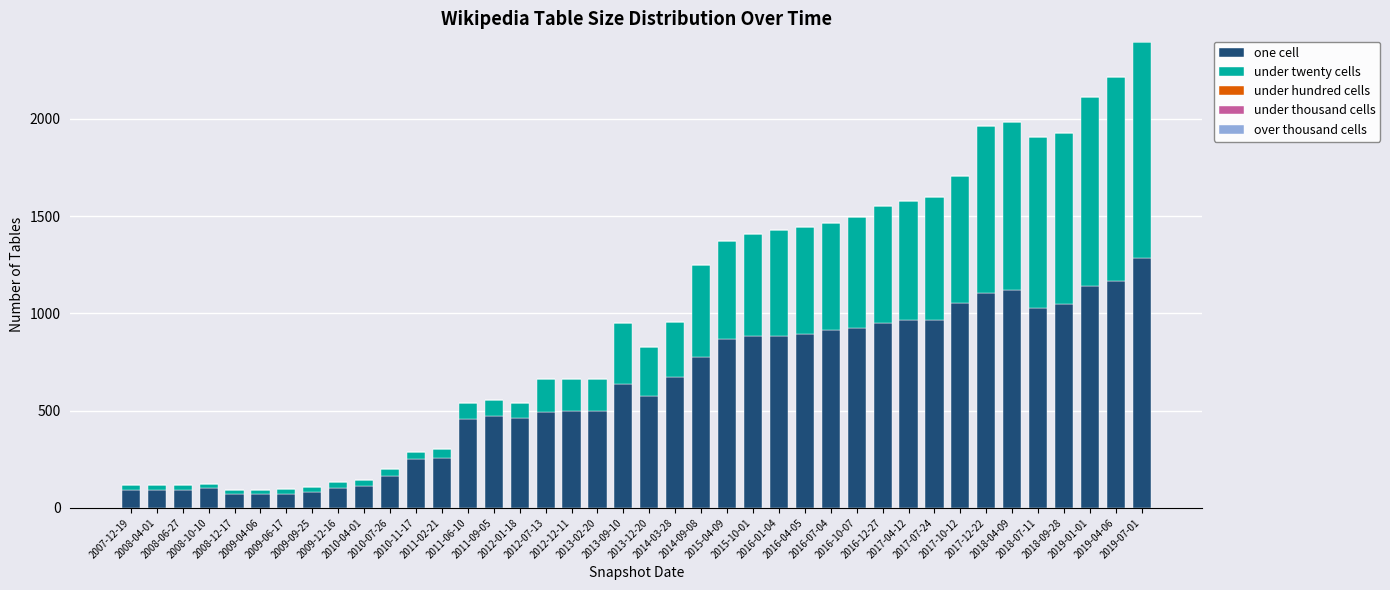

What is the sum of all one cell values?

24287